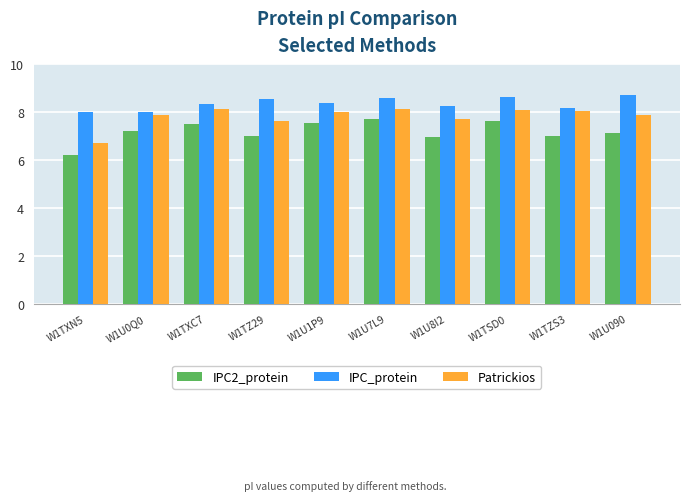

Reading left to right, transcribe all the data shown in this chart.

IPC2_protein: W1TXN5=6.2	W1U0Q0=7.2	W1TXC7=7.5	W1TZ29=7.0	W1U1P9=7.5	W1U7L9=7.7	W1U8I2=7.0	W1TSD0=7.6	W1TZS3=7.0	W1U090=7.1
IPC_protein: W1TXN5=8.0	W1U0Q0=8.0	W1TXC7=8.3	W1TZ29=8.6	W1U1P9=8.4	W1U7L9=8.6	W1U8I2=8.3	W1TSD0=8.6	W1TZS3=8.2	W1U090=8.7
Patrickios: W1TXN5=6.7	W1U0Q0=7.9	W1TXC7=8.2	W1TZ29=7.6	W1U1P9=8.0	W1U7L9=8.2	W1U8I2=7.7	W1TSD0=8.1	W1TZS3=8.1	W1U090=7.9